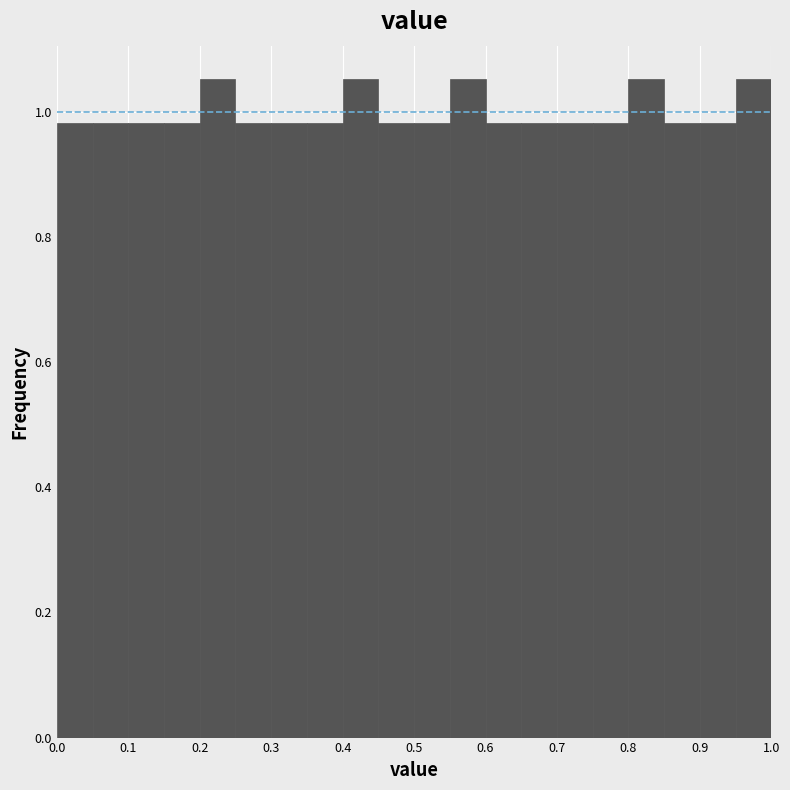

Reading left to right, list every bar in this chart as the range it spans on the x-axis followed by its height. The values are not printed on the chart, so give them approximately, as read against the axis.

0.00 to 0.05: 0.98
0.05 to 0.10: 0.98
0.10 to 0.15: 0.98
0.15 to 0.20: 0.98
0.20 to 0.25: 1.06
0.25 to 0.30: 0.98
0.30 to 0.35: 0.98
0.35 to 0.40: 0.98
0.40 to 0.45: 1.06
0.45 to 0.50: 0.98
0.50 to 0.55: 0.98
0.55 to 0.60: 1.06
0.60 to 0.65: 0.98
0.65 to 0.70: 0.98
0.70 to 0.75: 0.98
0.75 to 0.80: 0.98
0.80 to 0.85: 1.06
0.85 to 0.90: 0.98
0.90 to 0.95: 0.98
0.95 to 1.00: 1.06